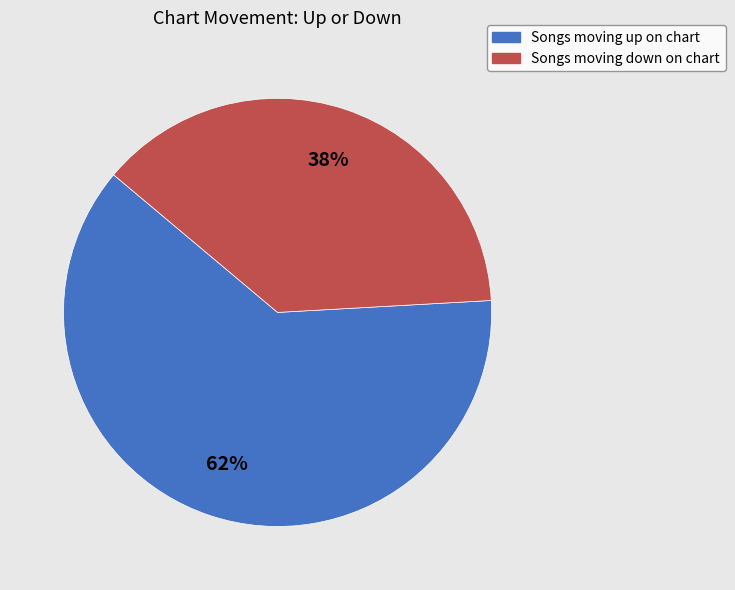

To the nearest percent, what percentage of the pie is Songs moving down on chart?

38%